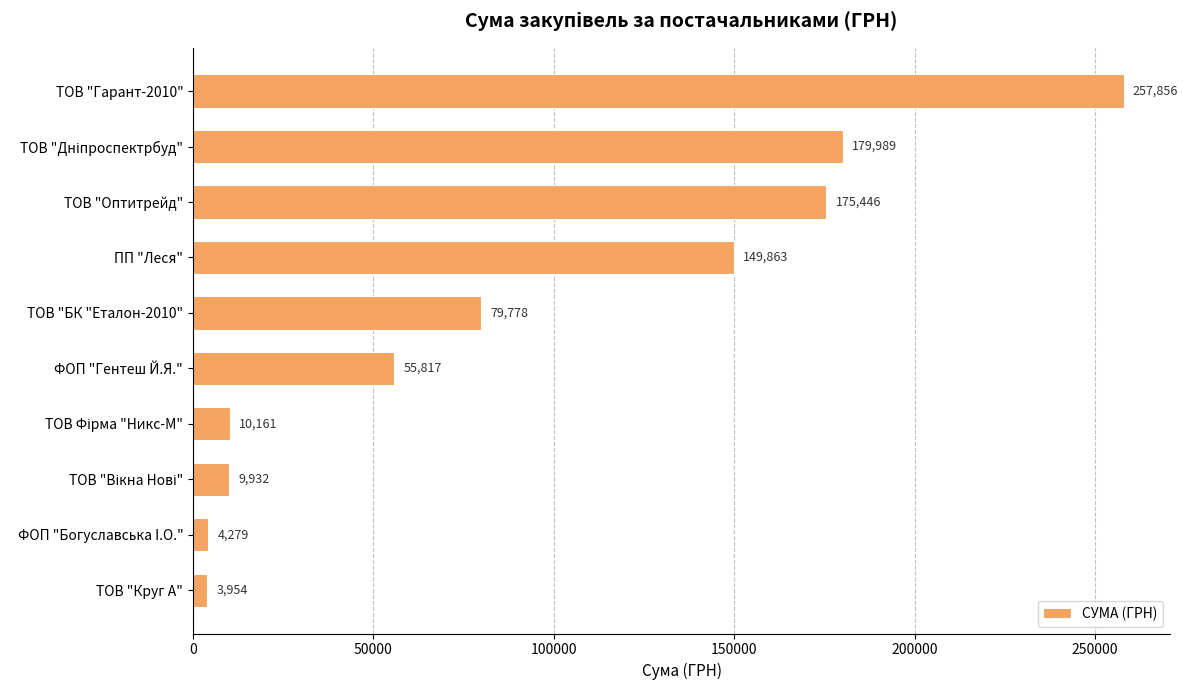

What is the difference between the maximum and minimum values?

253902.1